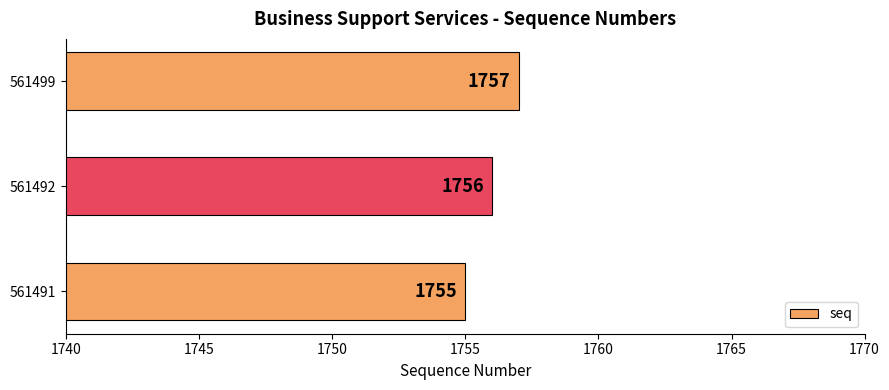

What is the difference between the maximum and minimum values?

2